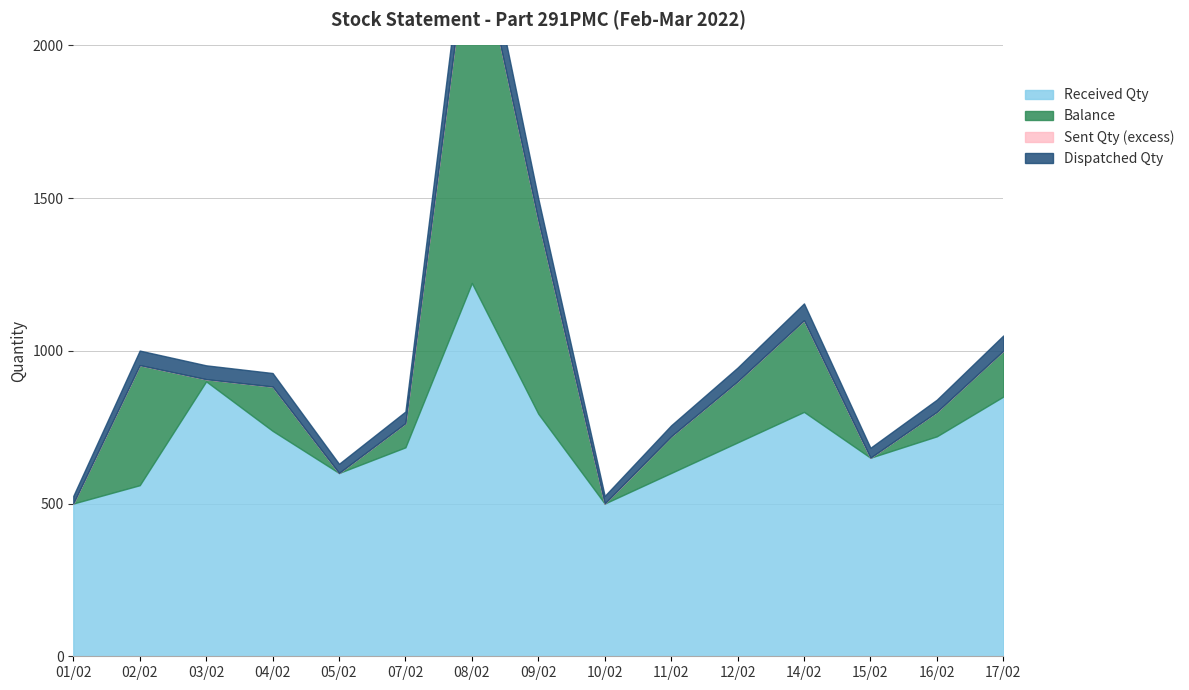

At how many categories does at least one series exceed 896?

2